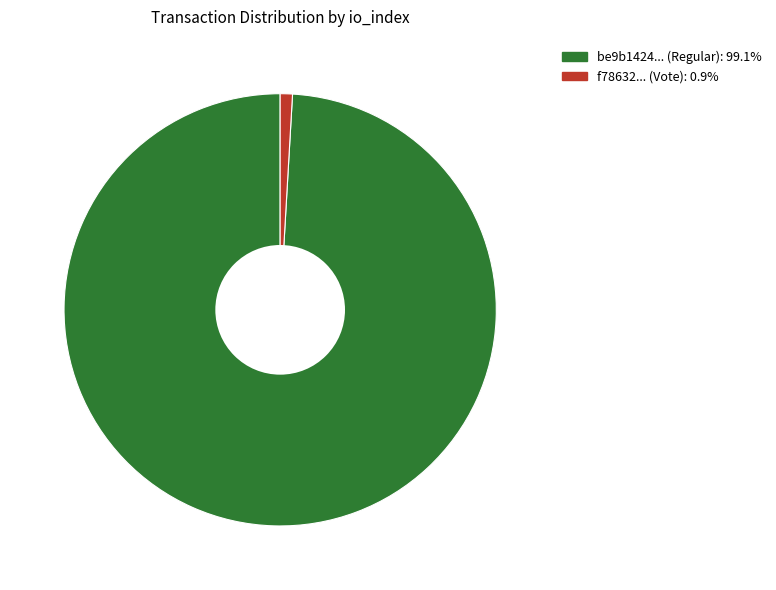

Does any single category account for the majority?

Yes